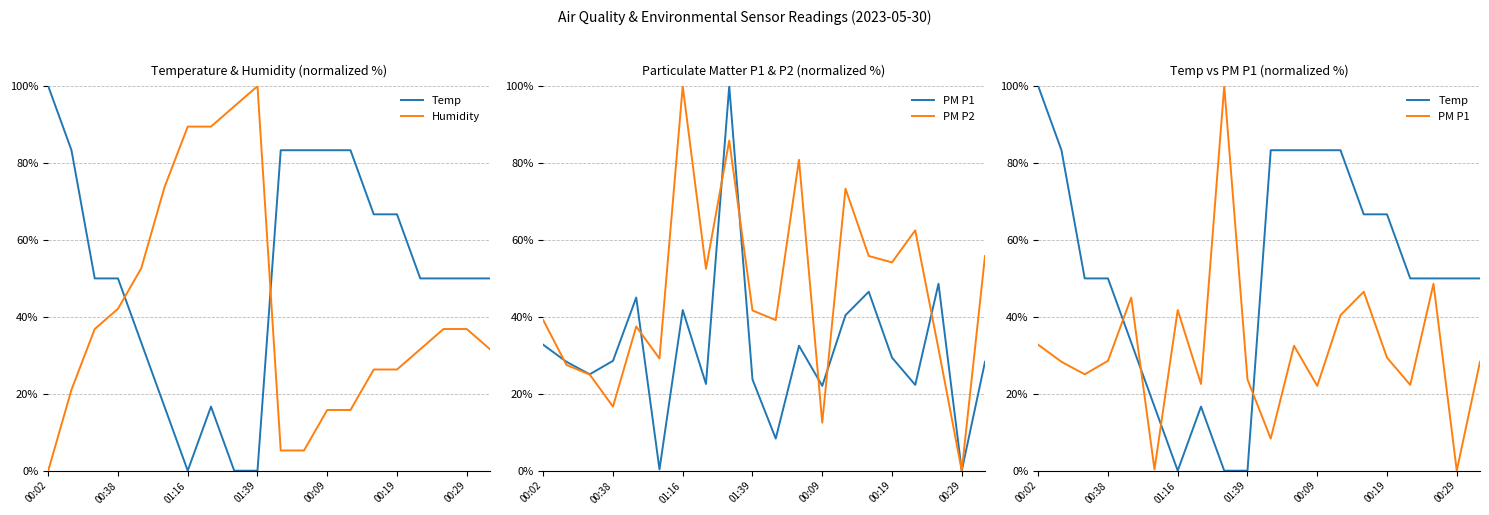

What is the maximum value for PM P1?

100.0